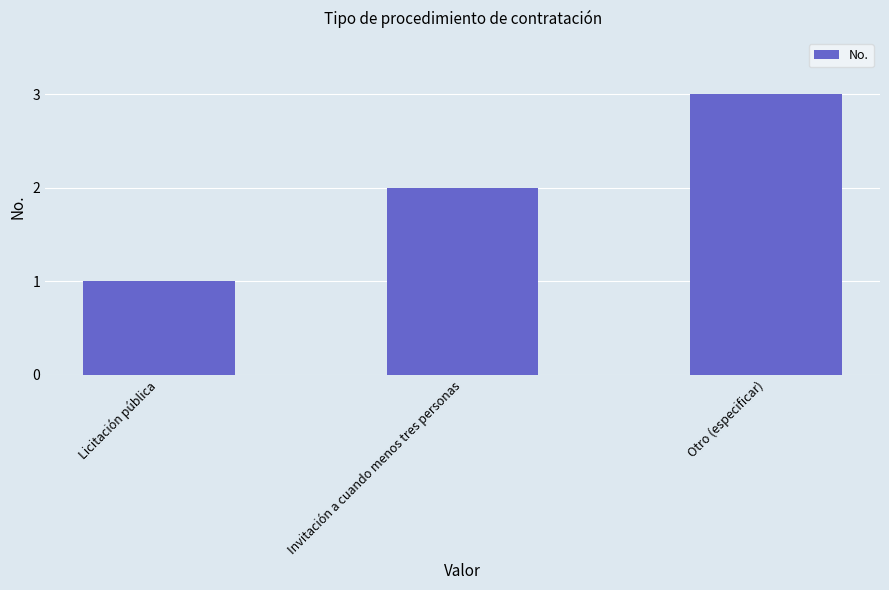

What is the difference between the maximum and minimum values?

2